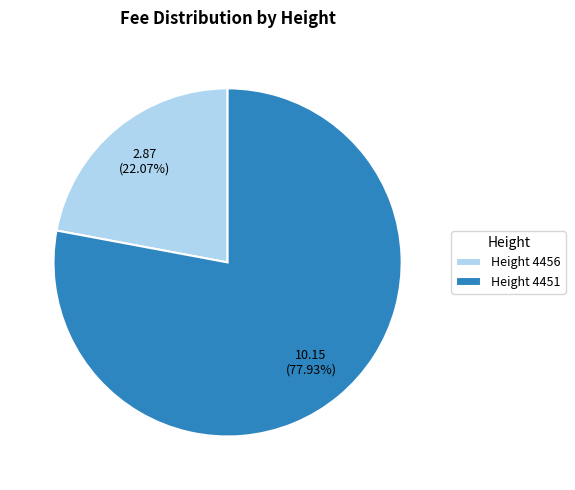

Between Height 4451 and Height 4456, which is larger?

Height 4451